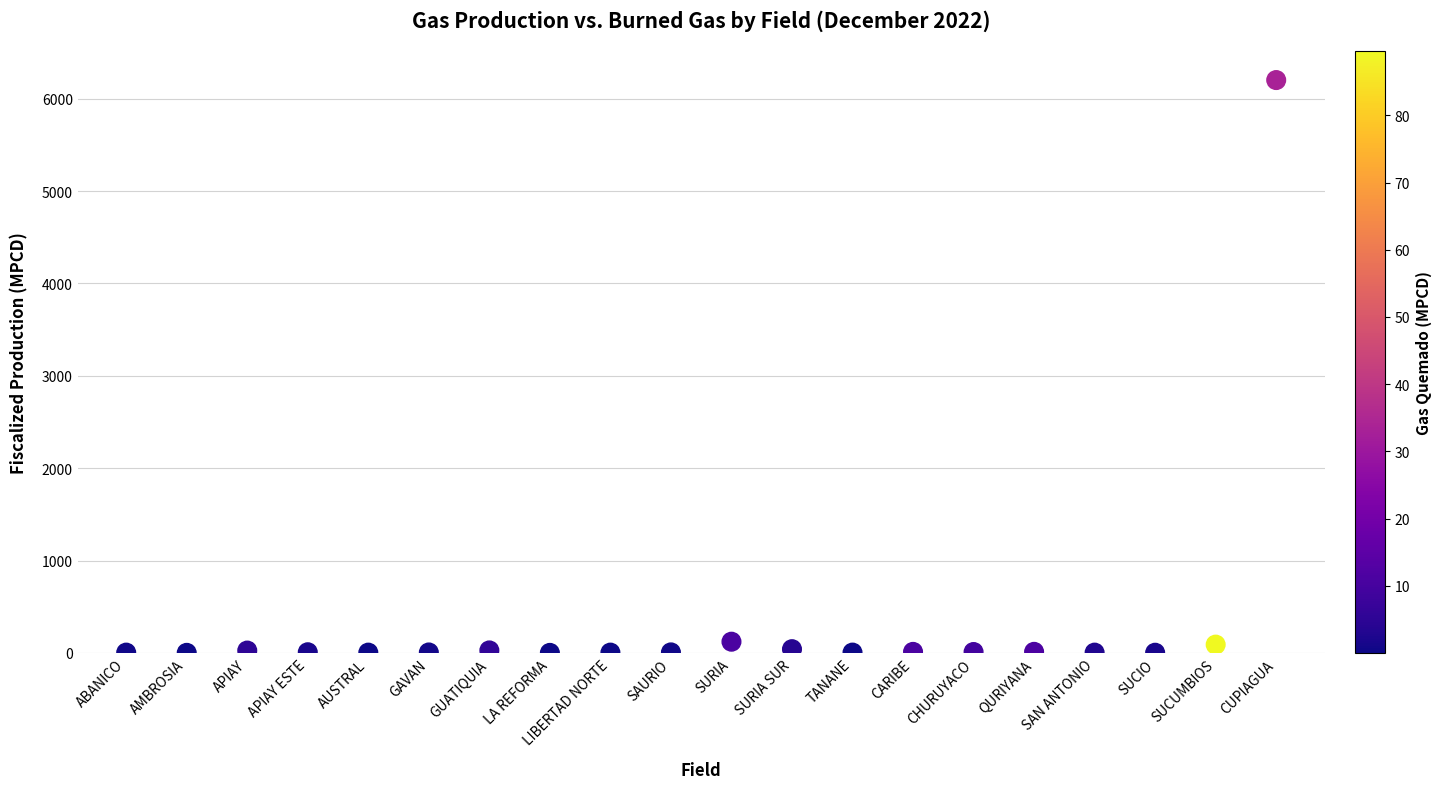

What is the range of Y values (max minus min)?

6200.9